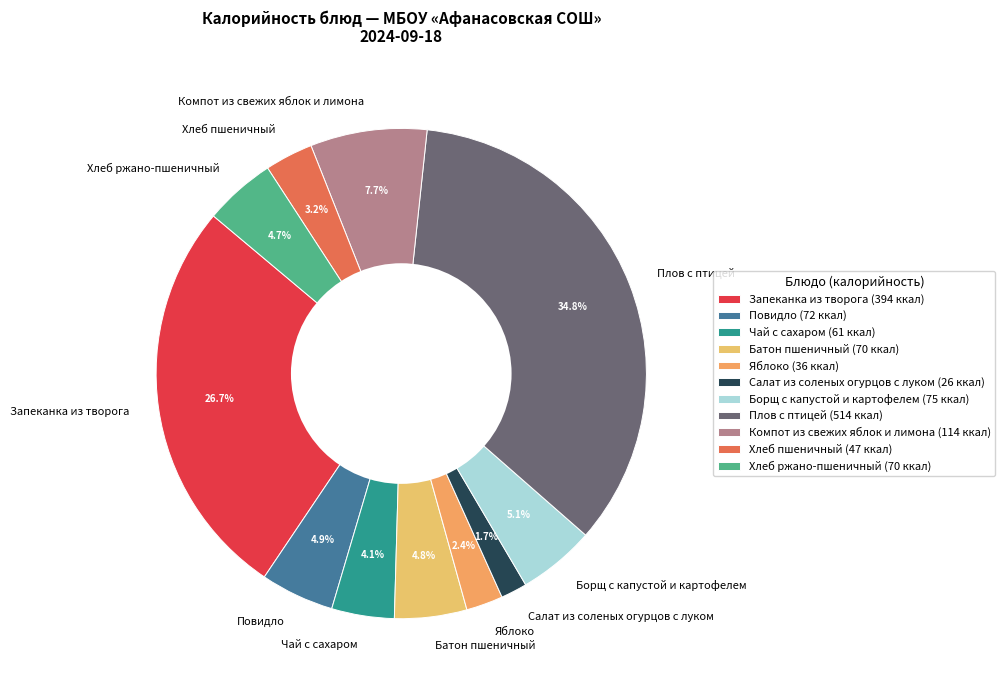

Which slice is the largest?

Плов с птицей